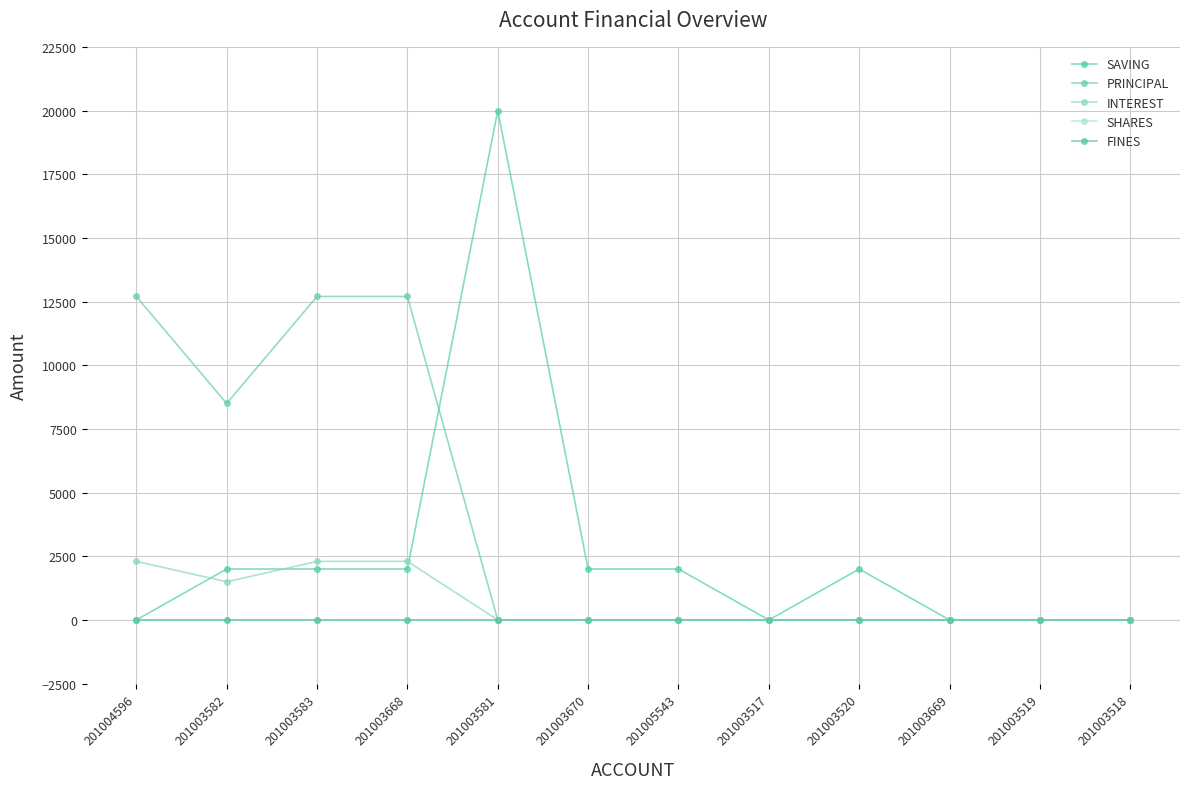

Between 201003581 and 201003517, which series saw the biggest shift?

SAVING